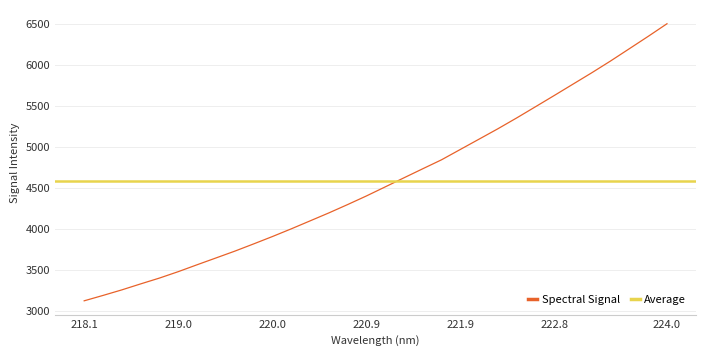

Is it true that Spectral Signal equals 1659.9 at 220.9?

False